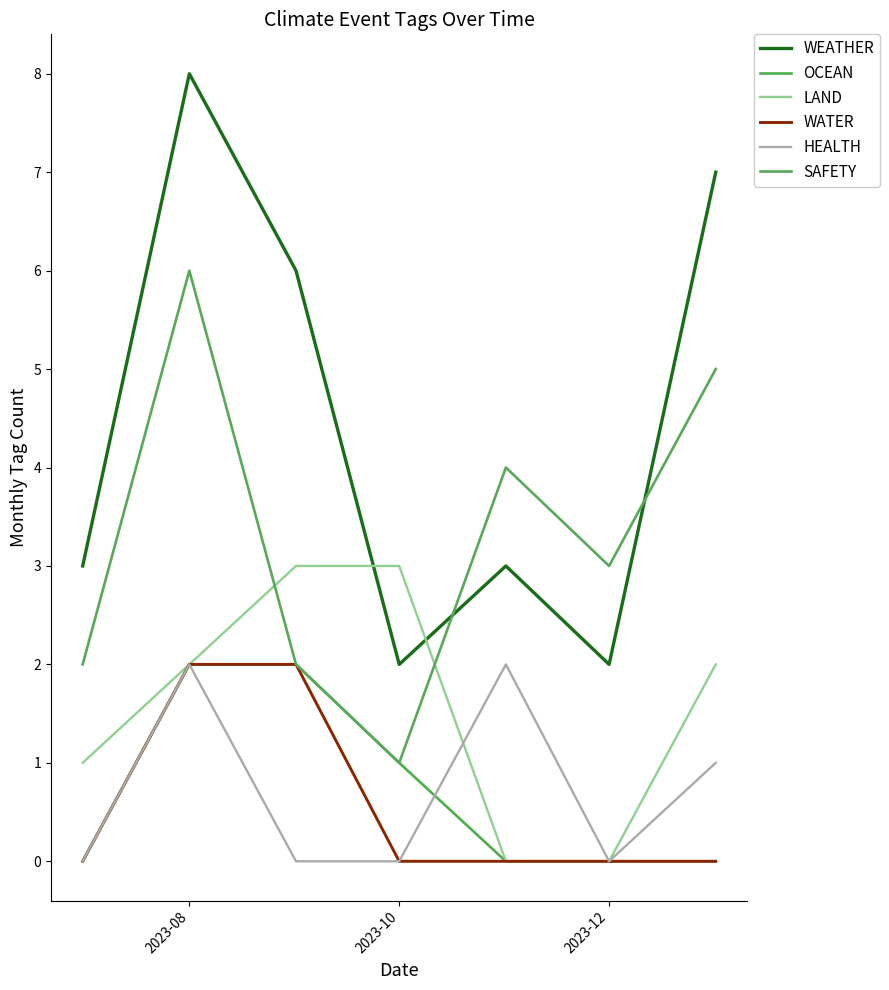

How many lines are shown in the chart?

6